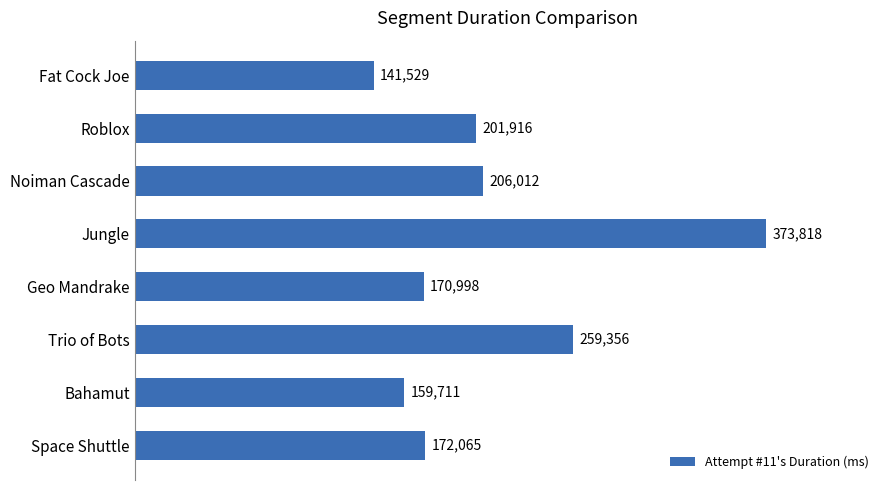

Reading top to bottom, extract all data points from this chart.

141529	201916	206012	373818	170998	259356	159711	172065